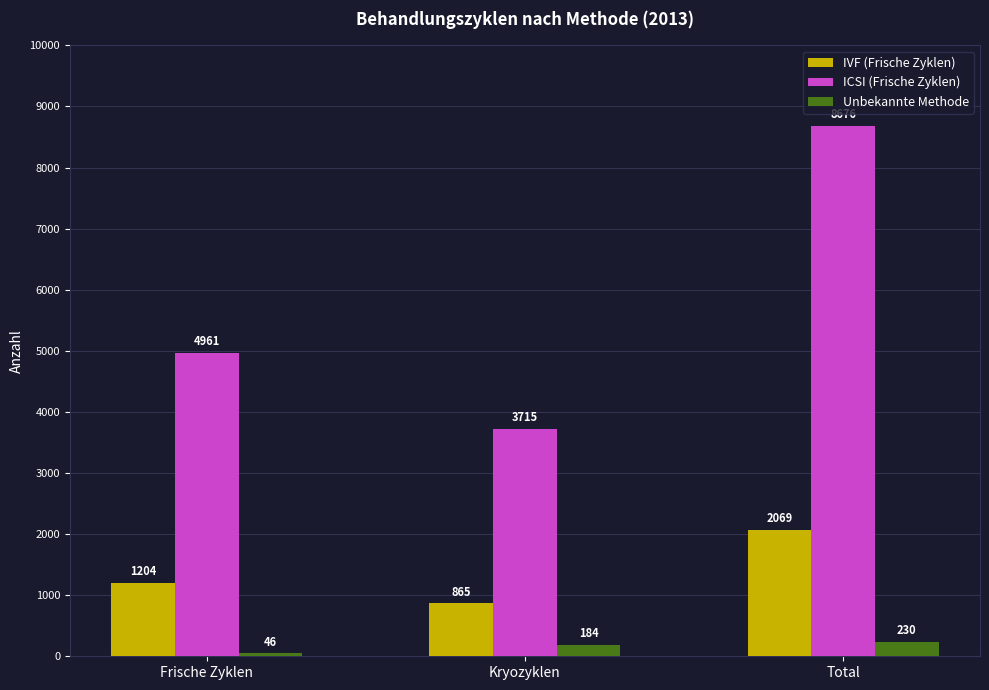

What is the minimum value shown in the chart?

46